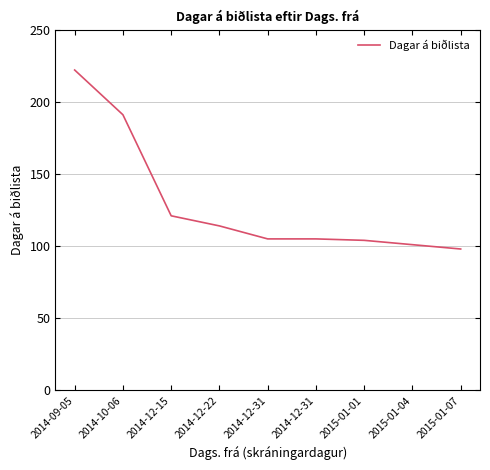

What is the label of the 7th point from the right?

2014-12-15